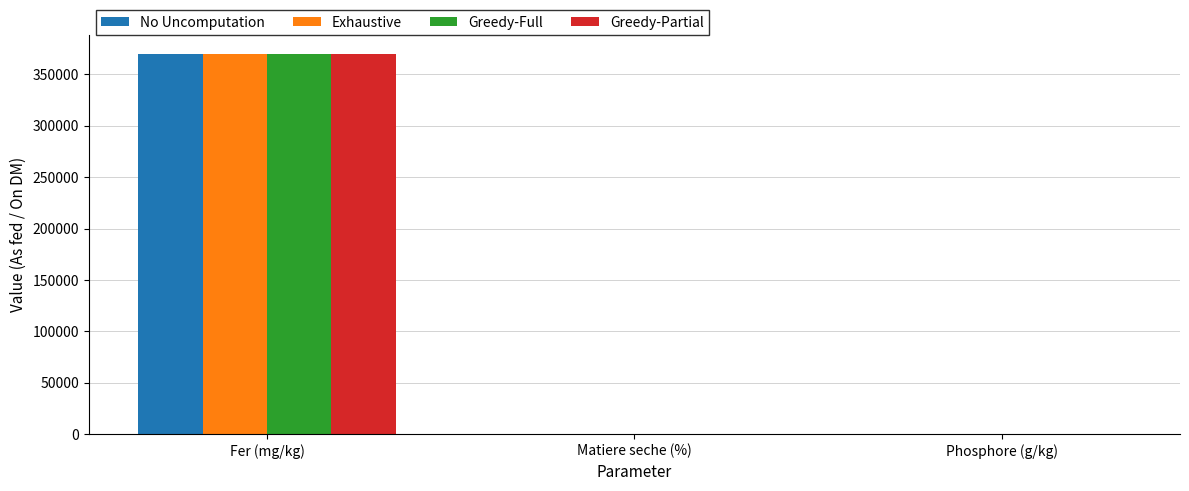

Does the chart contain stacked bars?

No